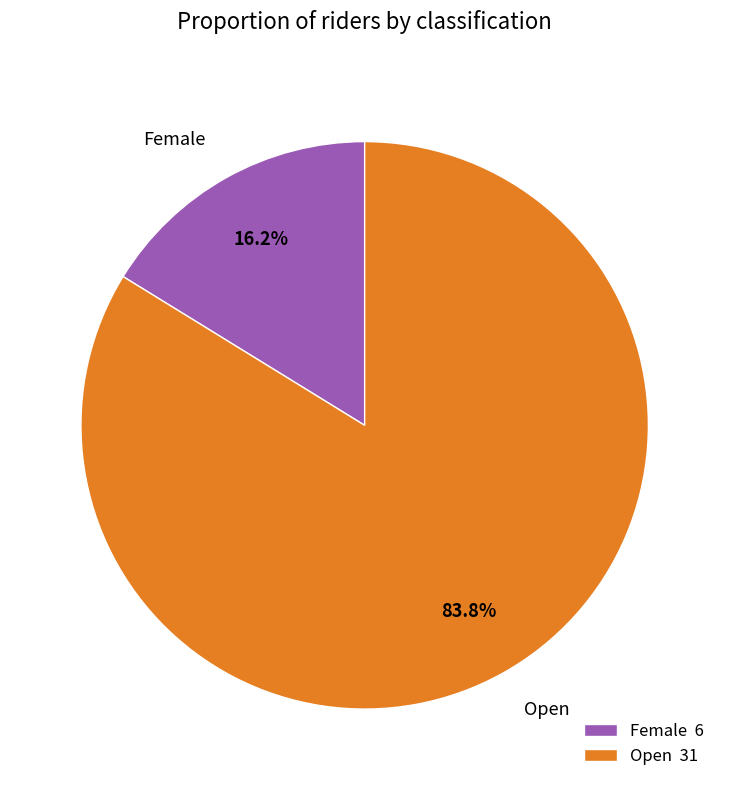

Between Female and Open, which is larger?

Open